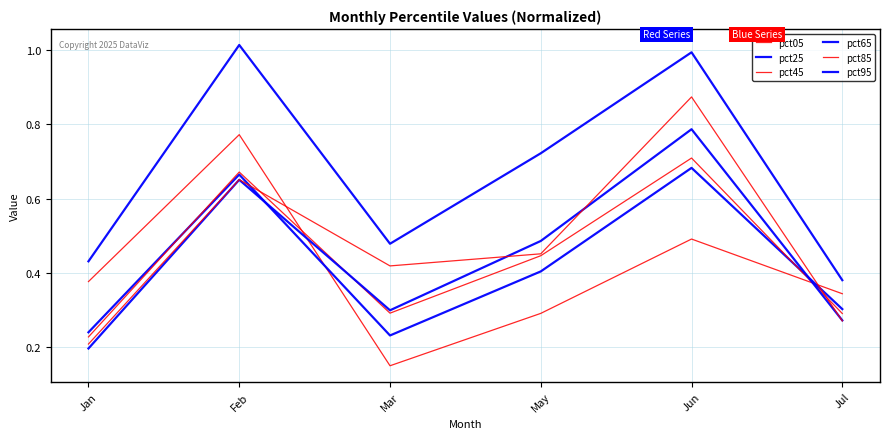

What is the label of the 5th point from the right?

Feb